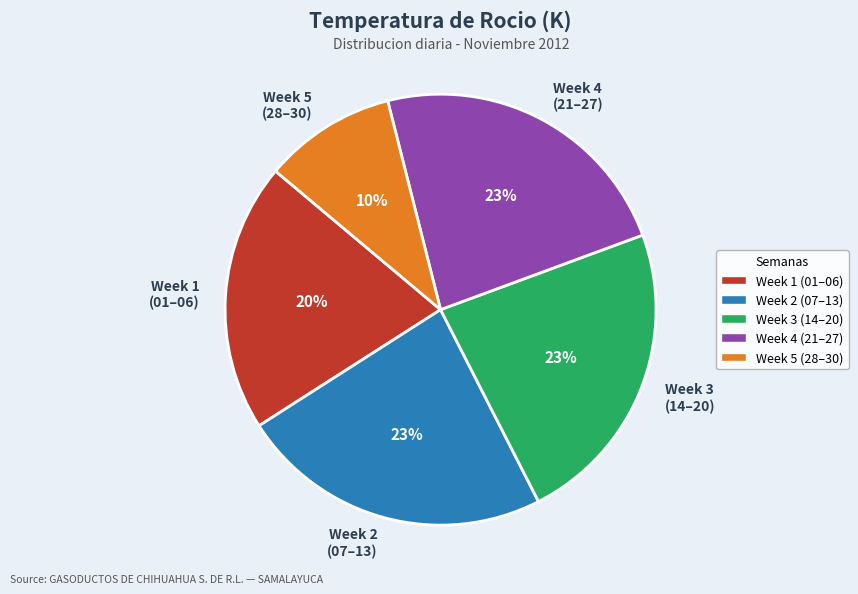

What percentage is the Week 1 (01–06) slice, to the nearest percent?

20%